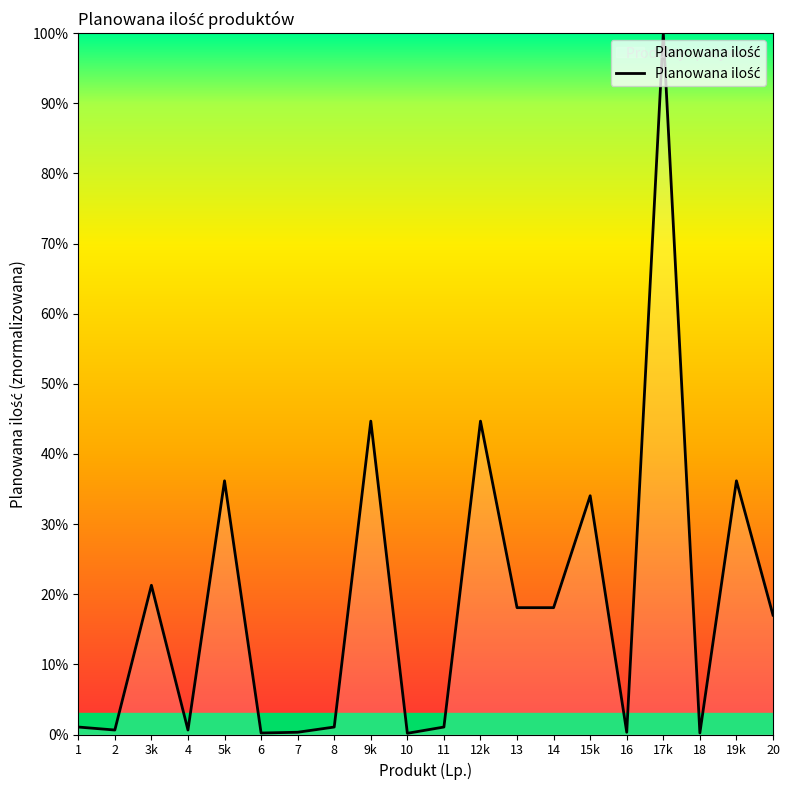

The value at 5k is 36.2. True or false?

True